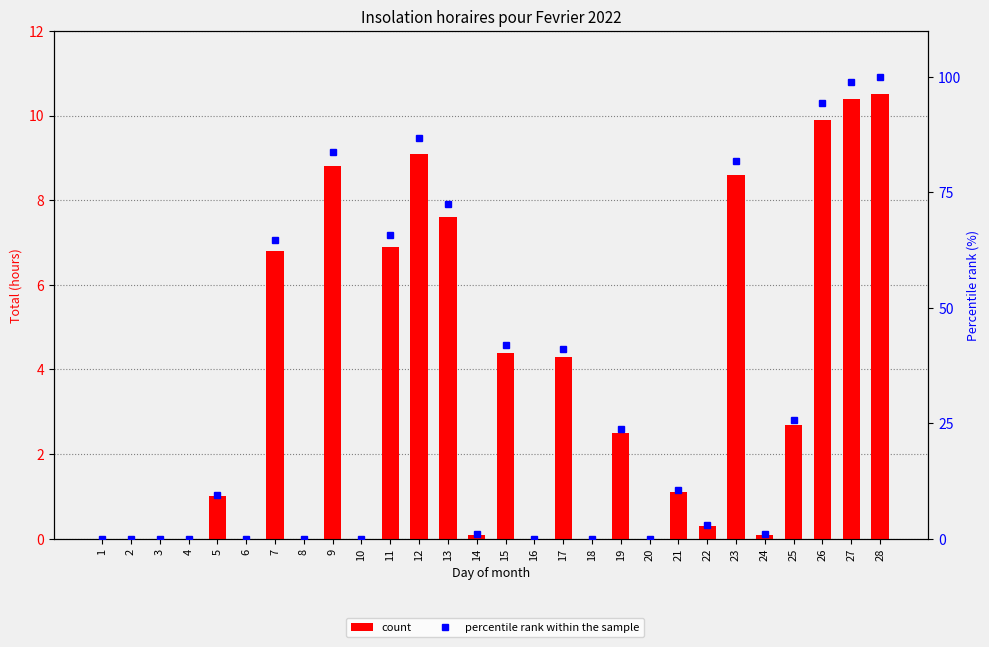

How many values in count are above zero?

18